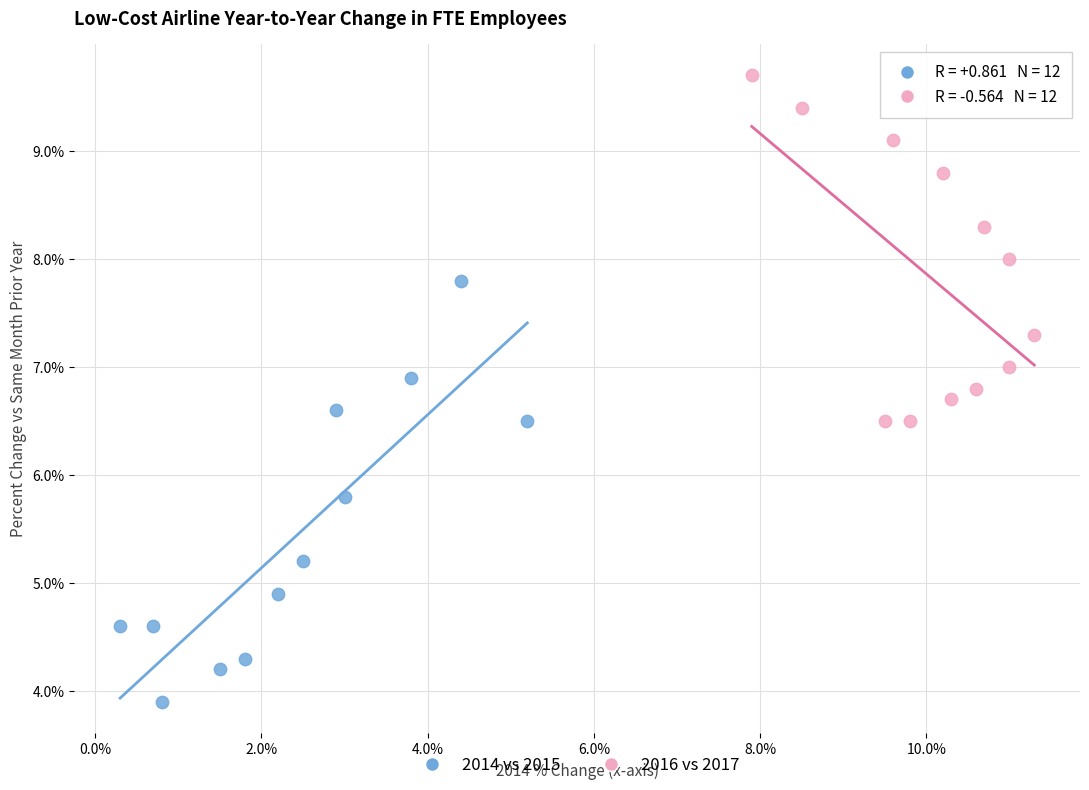

What are all the series names shown in the legend?

2014 vs 2015, 2016 vs 2017